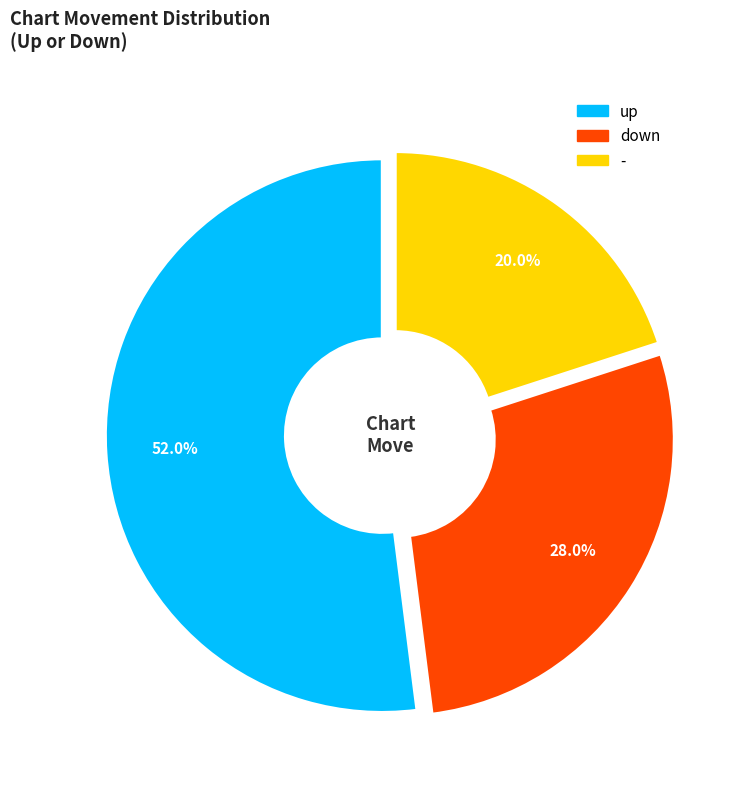

To the nearest percent, what is the difference between the largest and smallest slice percentages?

32%